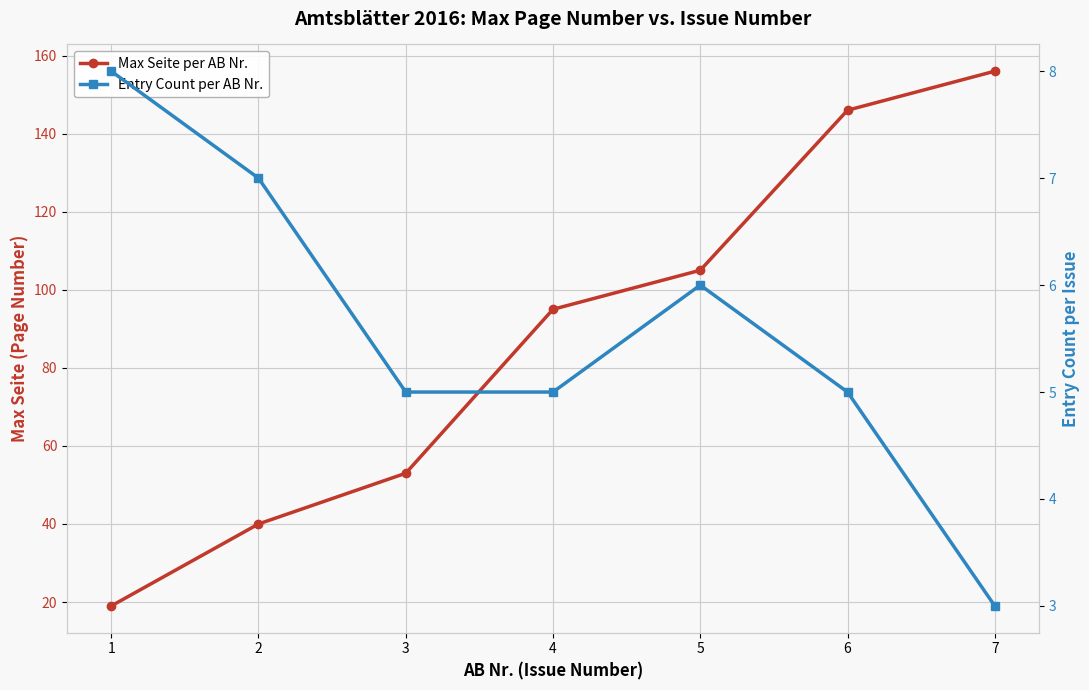

Between 1 and 3, which series saw the biggest shift?

Max Seite per AB Nr.